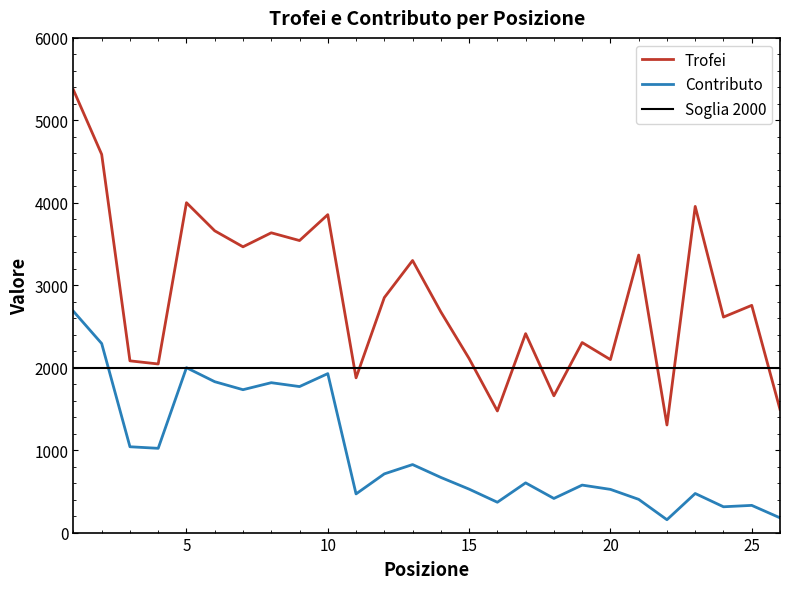

At which category is the sum across all series the highest?

1